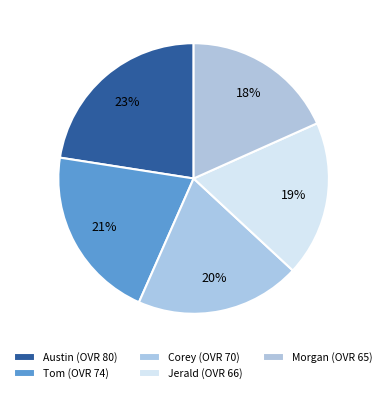

What is the largest slice in the pie chart?

Austin